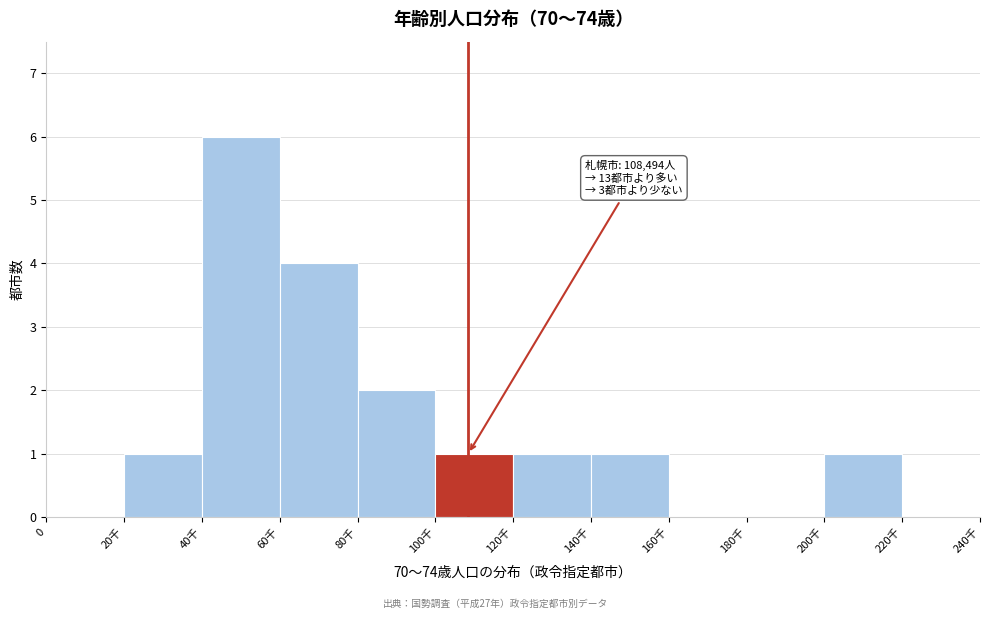

Reading right to left, list all the values displayed in this chart.

220千=0	200千=1	180千=0	160千=0	140千=1	120千=1	100千=1	80千=2	60千=4	40千=6	20千=1	0=0